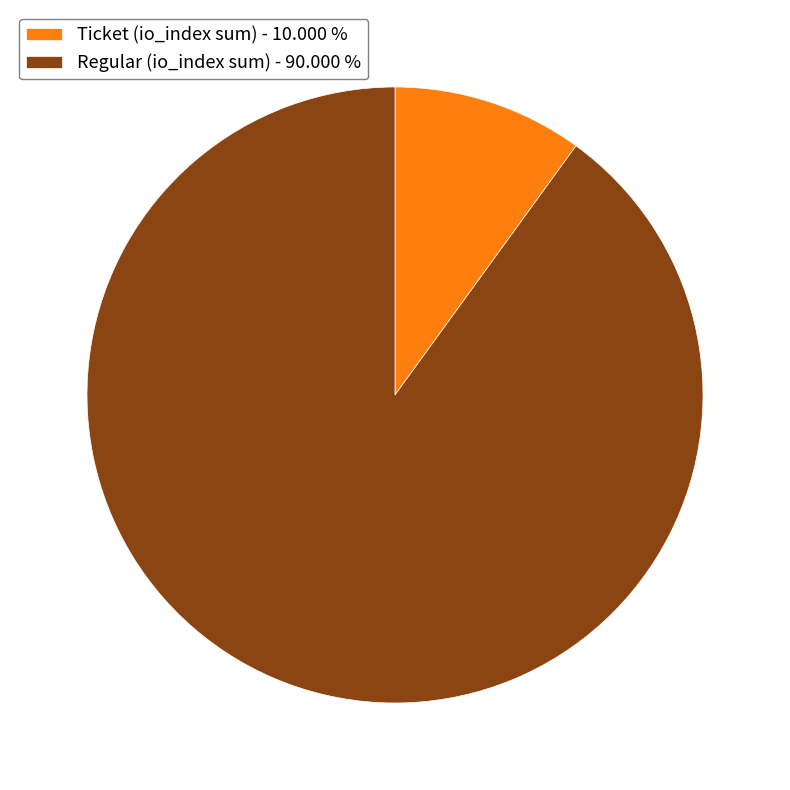

Is Ticket (io_index sum) - 10.000 % the majority of the pie?

No